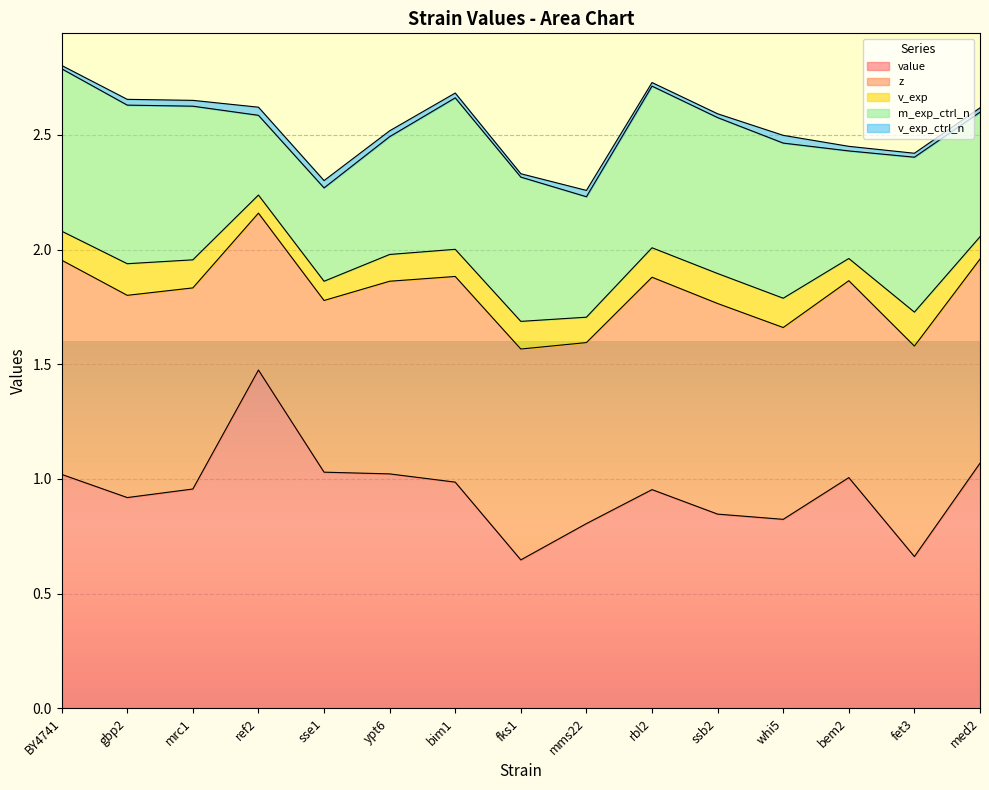

True or false: z and v_exp intersect in this chart.

False